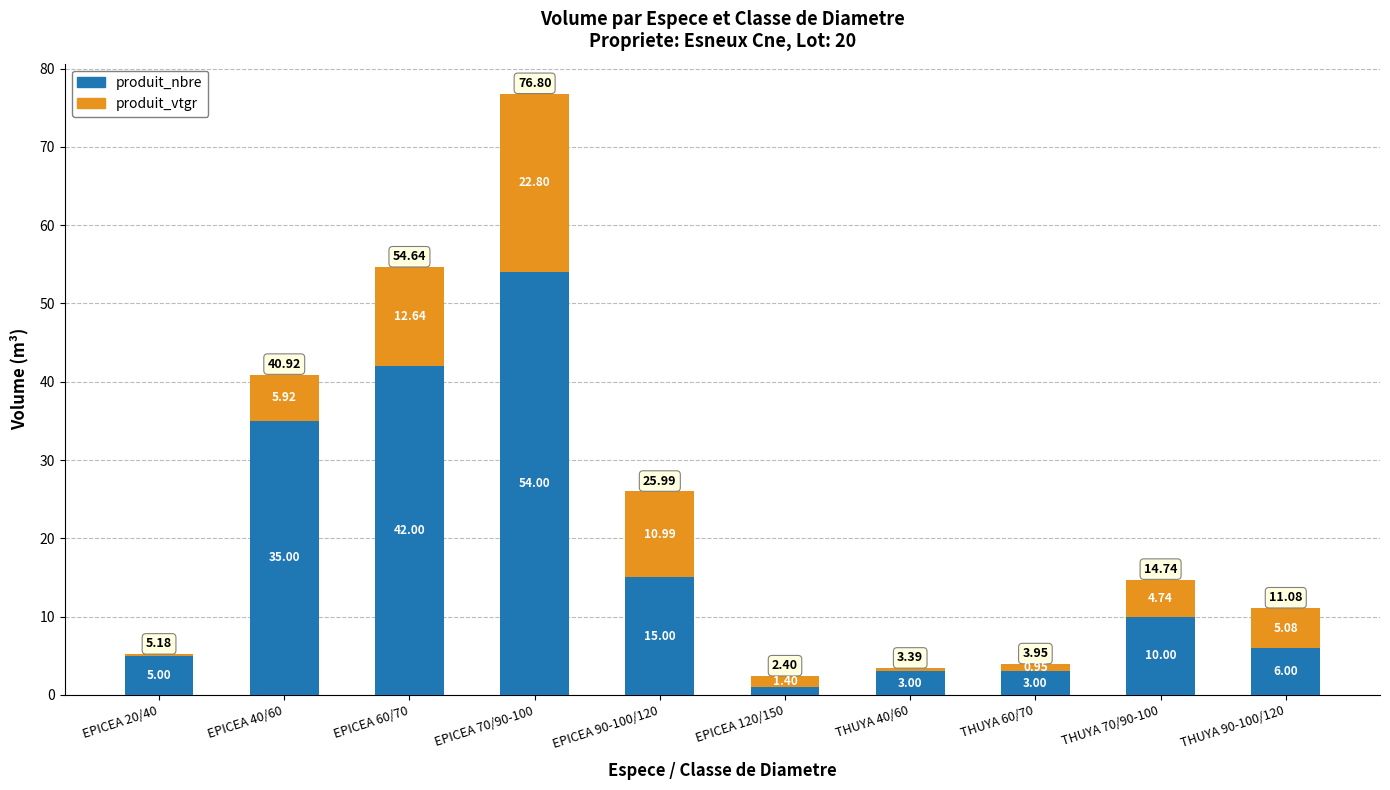

At which label is produit_nbre closest to 27?

EPICEA 40/60